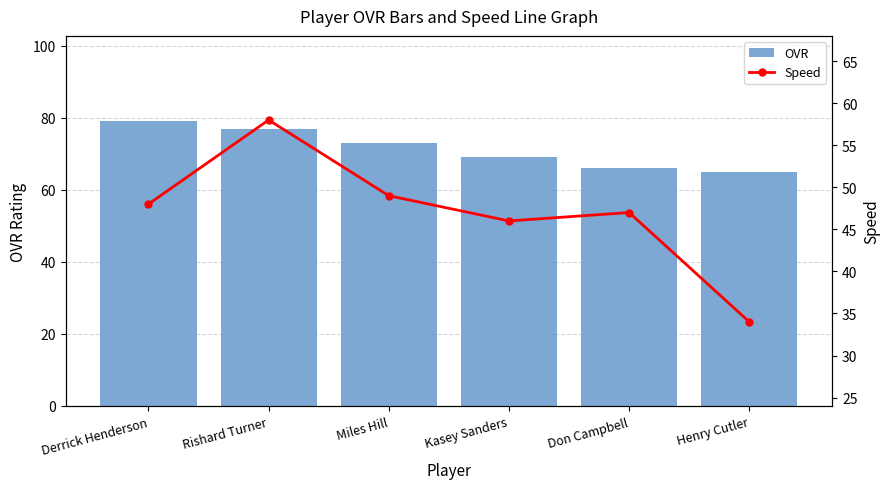

How many values in the OVR series are below 73?

3